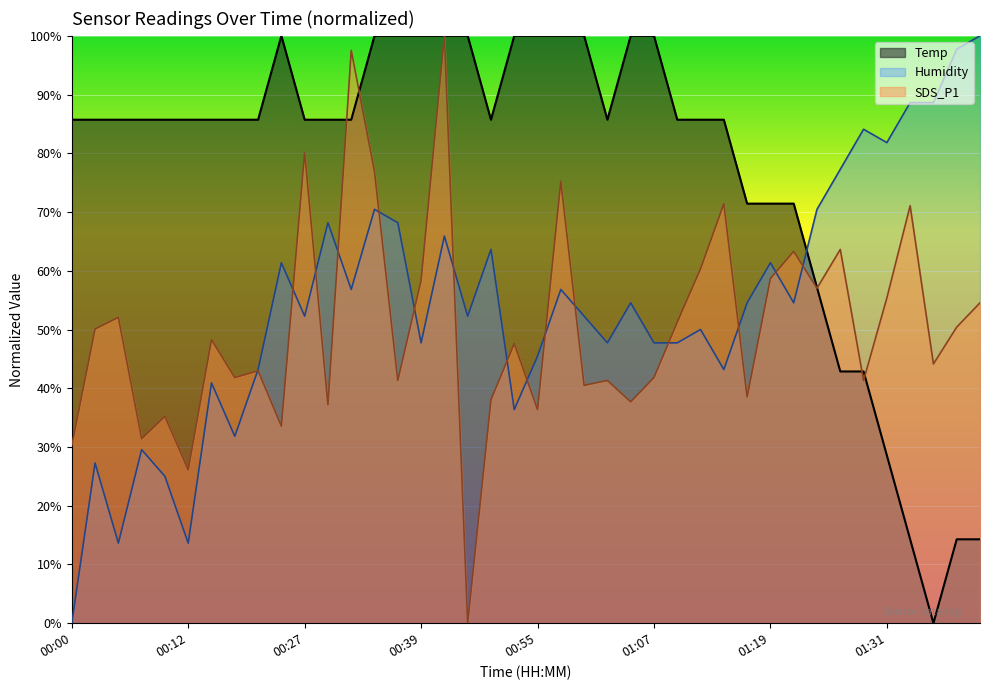

What is the label of the 19th point from the left?

00:47